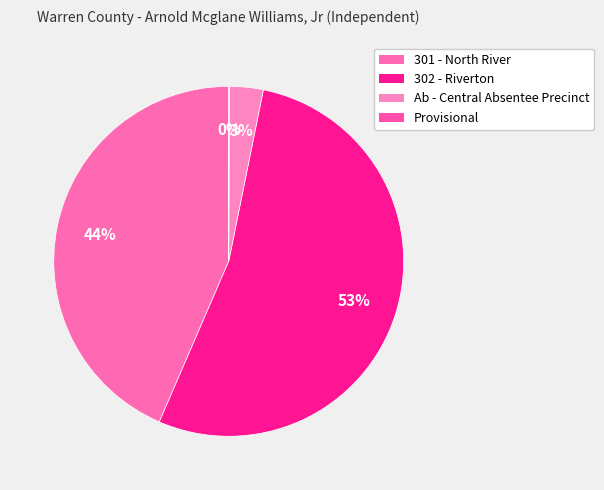

To the nearest percent, what portion does 301 - North River represent?

44%